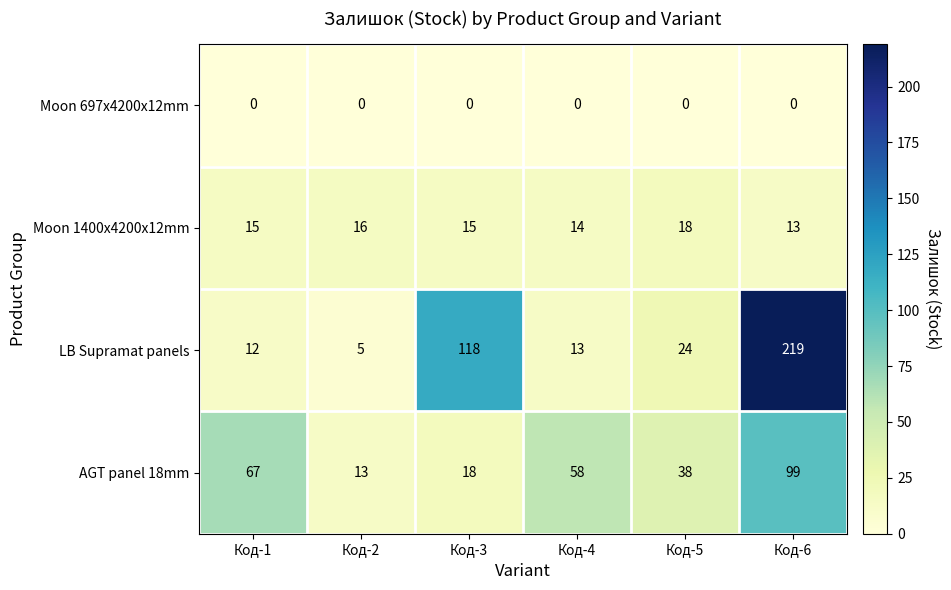

Which label corresponds to the largest value in the chart?

Код-6